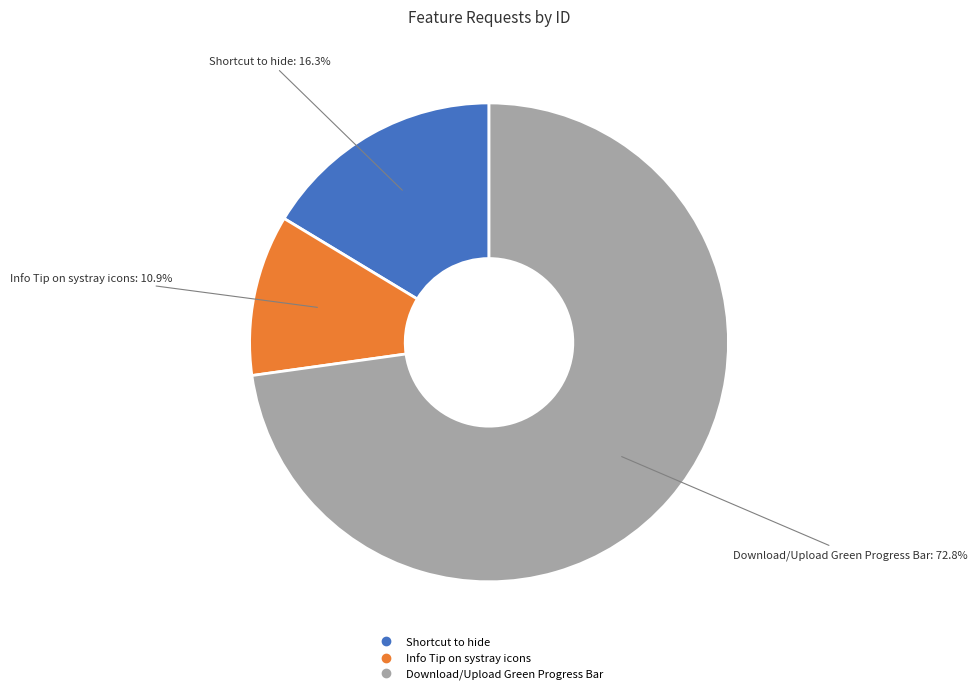

Is it true that Shortcut to hide is 16% of the pie?

True